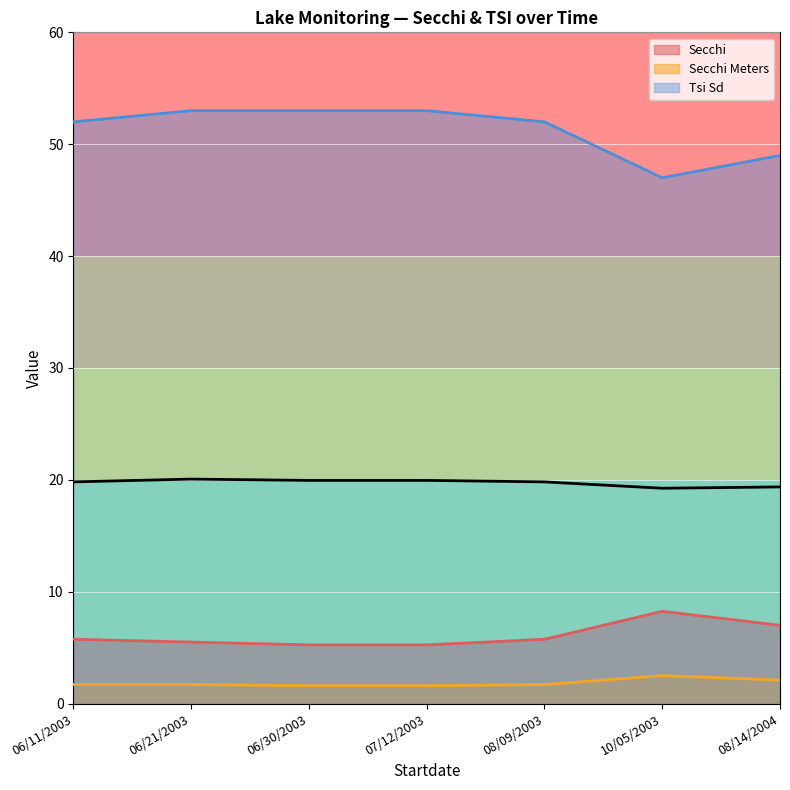

The value of Tsi Sd at 08/14/2004 is 49.0. True or false?

True